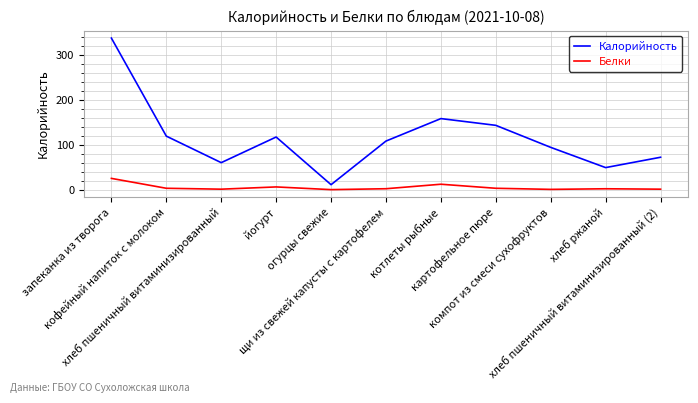

What is the maximum value for Калорийность?

337.0